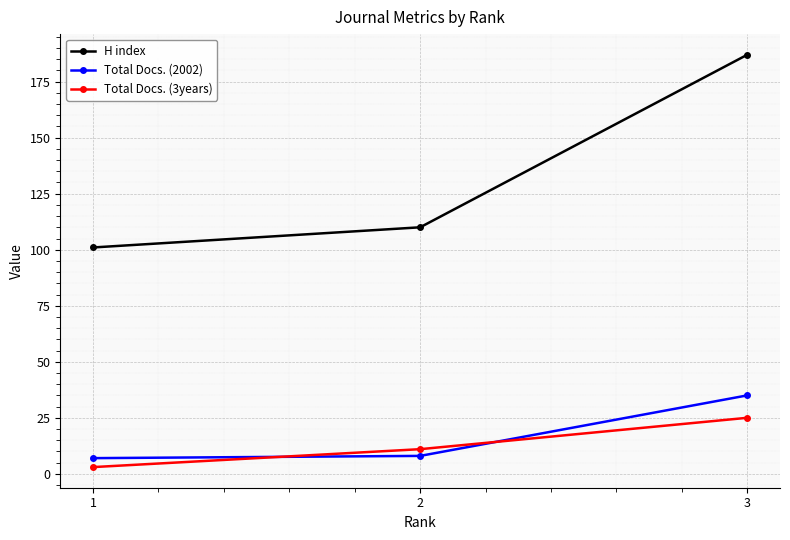

Which series has the largest total across all categories?

H index